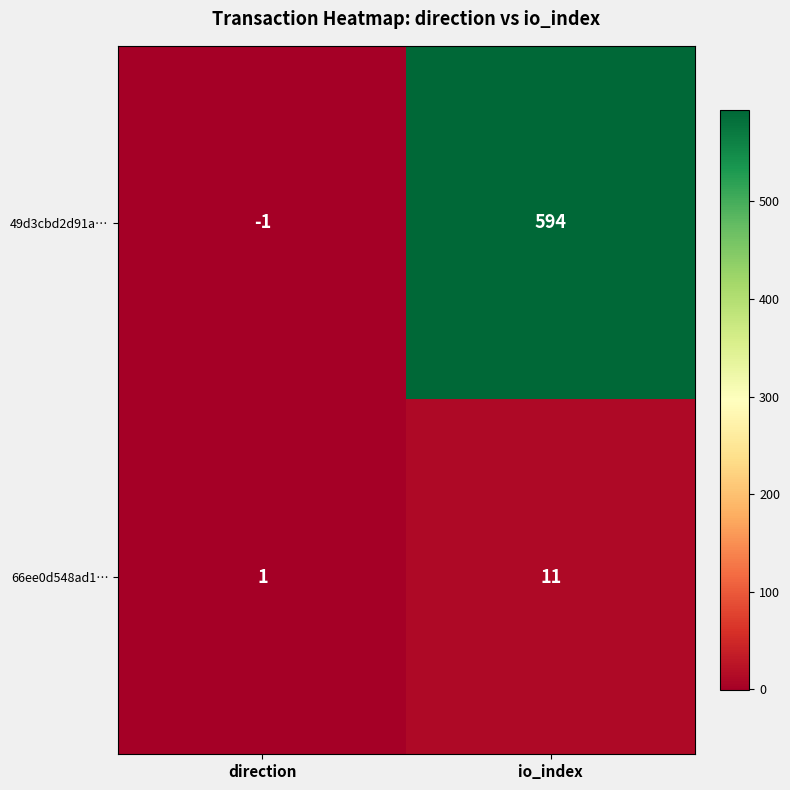

Read the 49d3cbd2d91a… value at io_index, to the nearest 100.

600